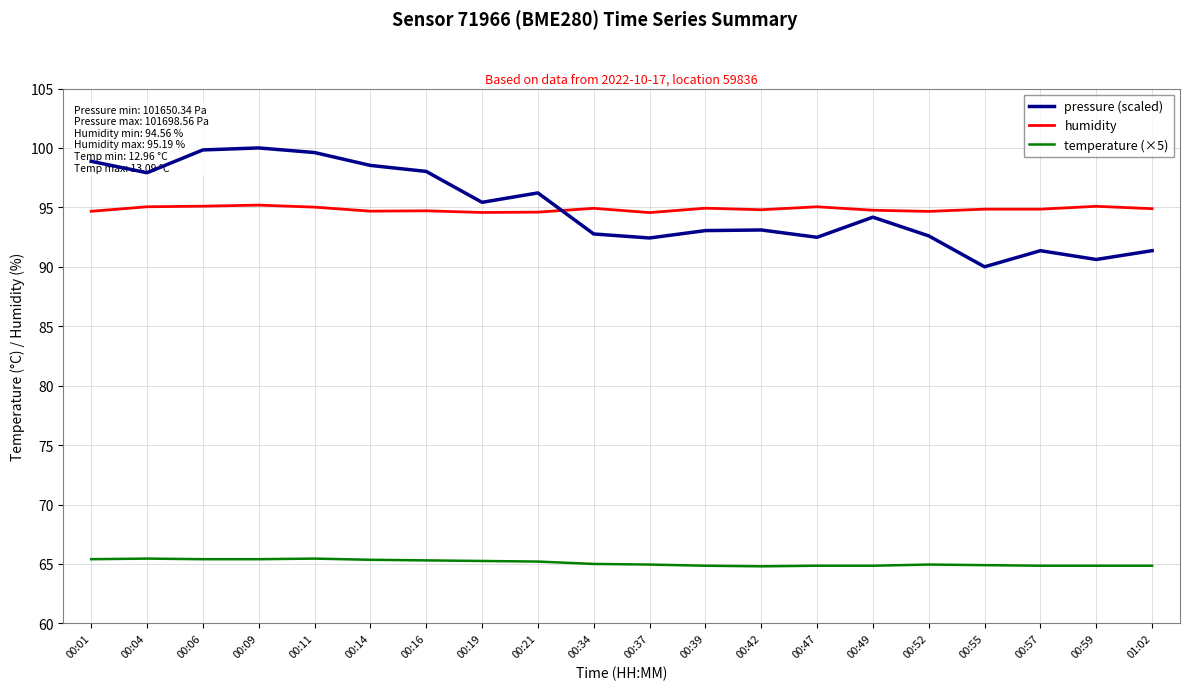

What is the lowest value of the temperature (×5) series?

64.8